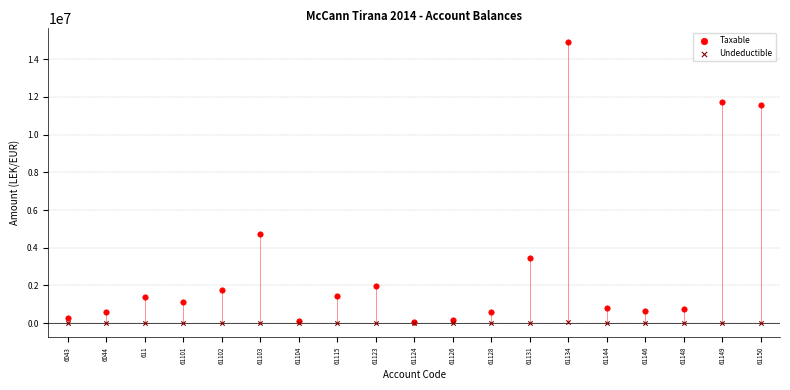

In the Taxable series, what Y value is closest to 7474836?

4731146.9